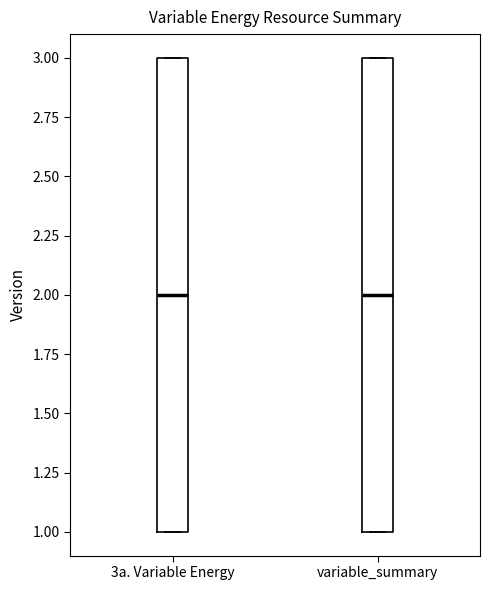

Where does the median line of the box for variable_summary sit on the y-axis? The values are not printed on the chart, so give them approximately, as read against the axis.

2